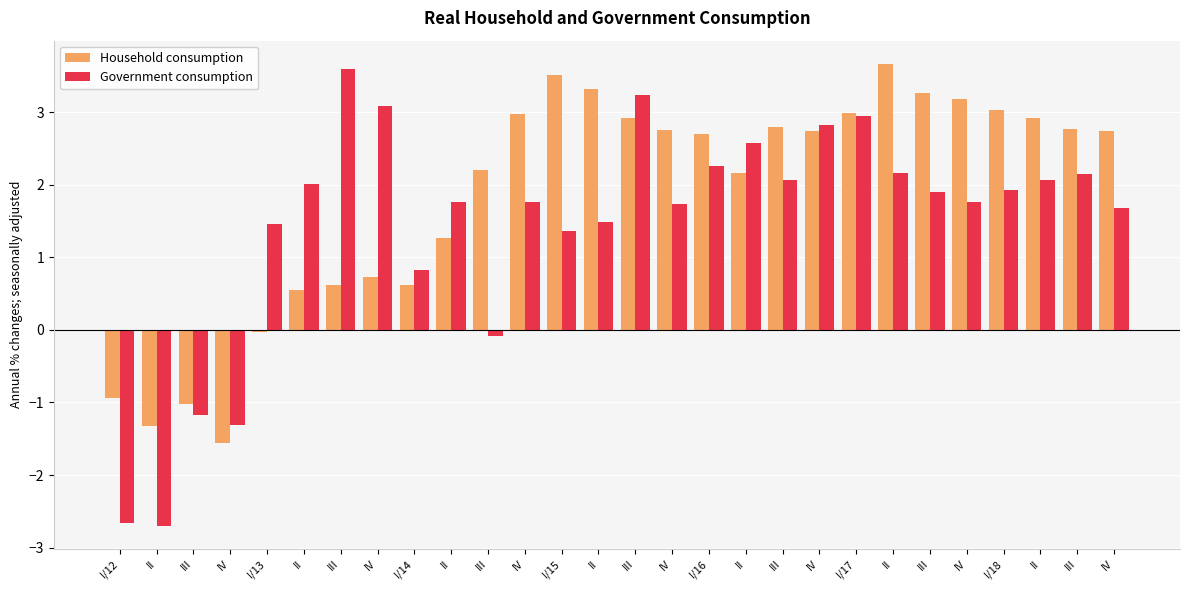

Are the bars grouped side by side (vs. stacked)?

Yes